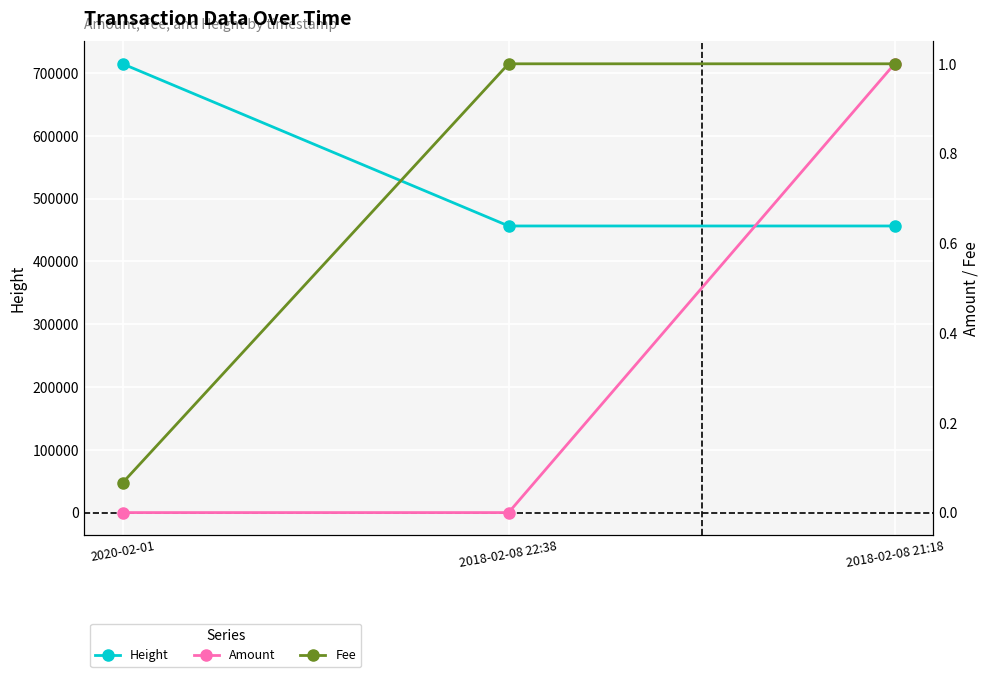

How many categories are shown in the chart?

3